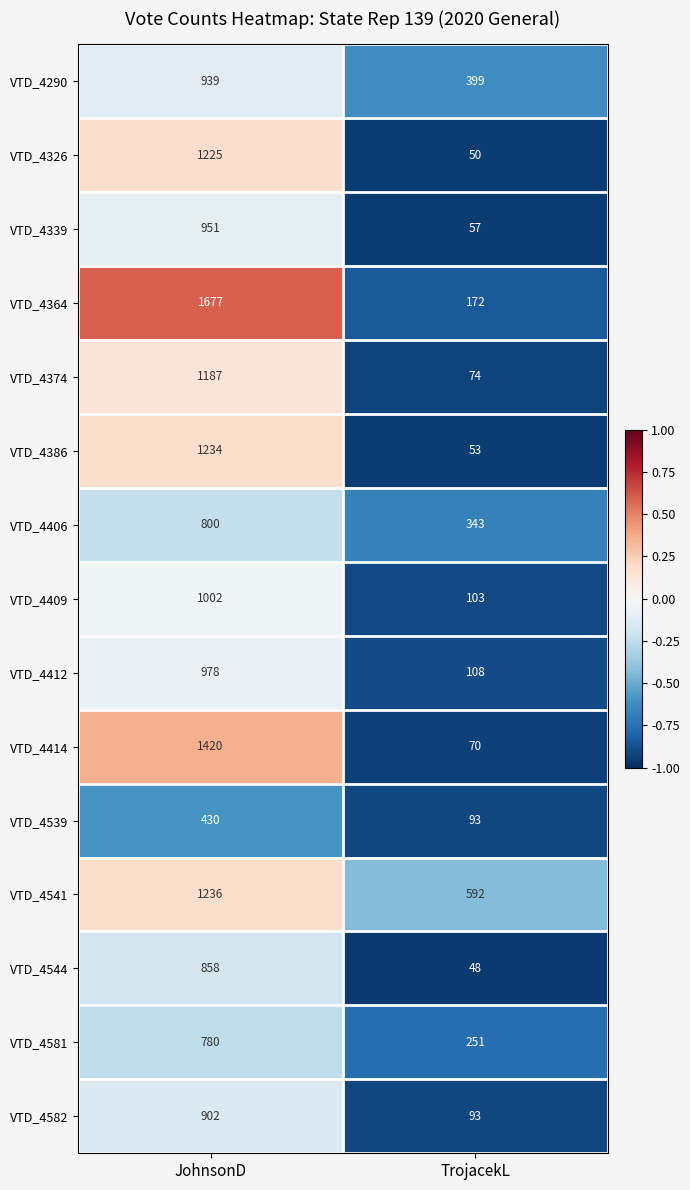

What is the approximate value of VTD_4409 at TrojacekL, to the nearest 100?

100